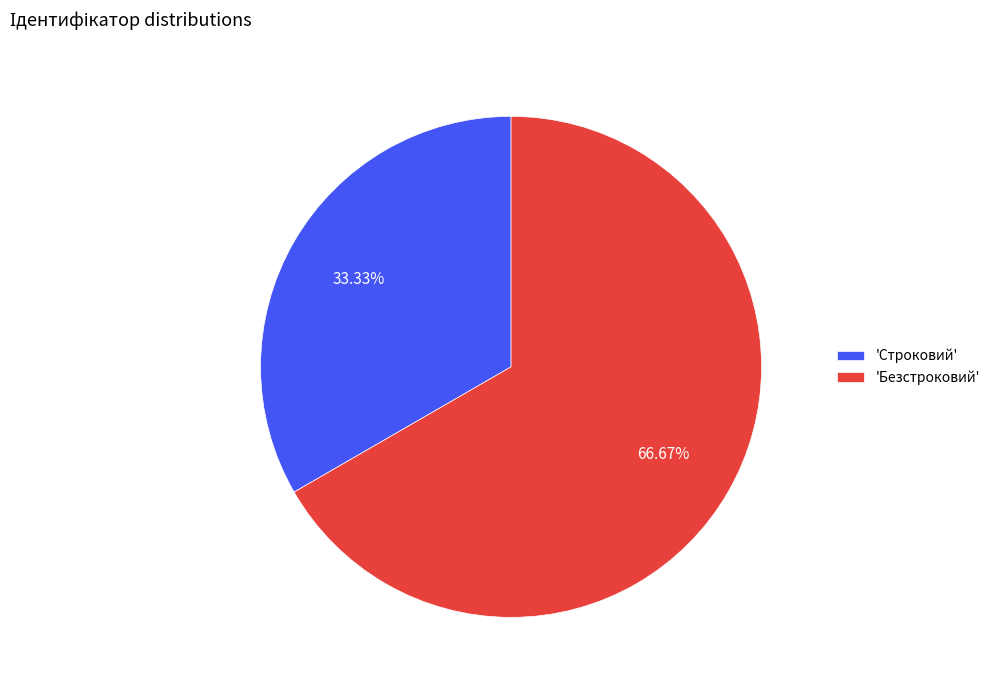

Which slice is the largest?

'Безстроковий'